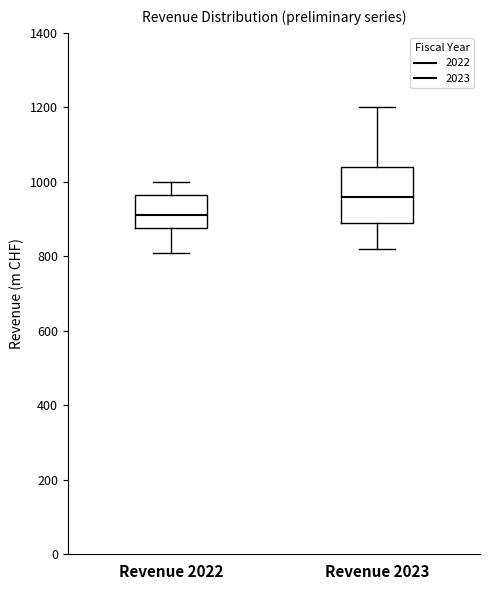

Which box's median line is the lowest?

Revenue 2022